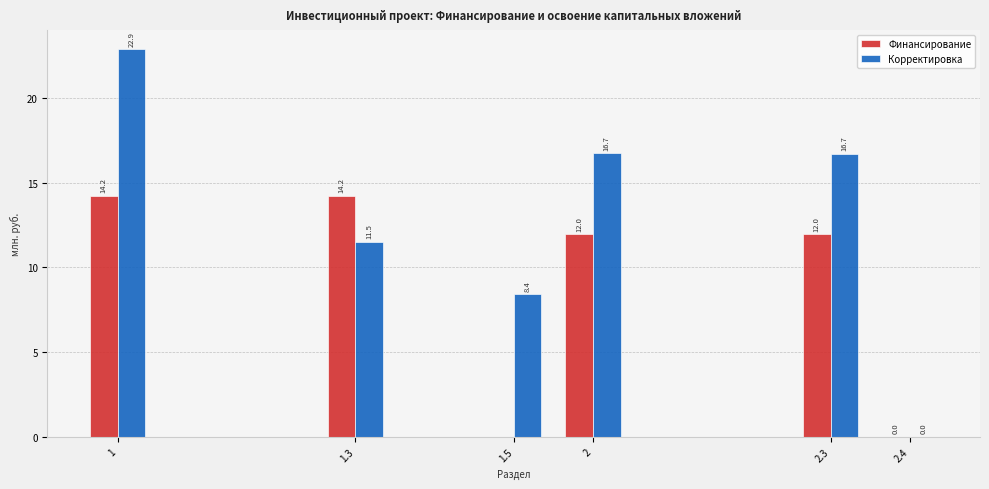

What is the greatest value displayed?

22.9